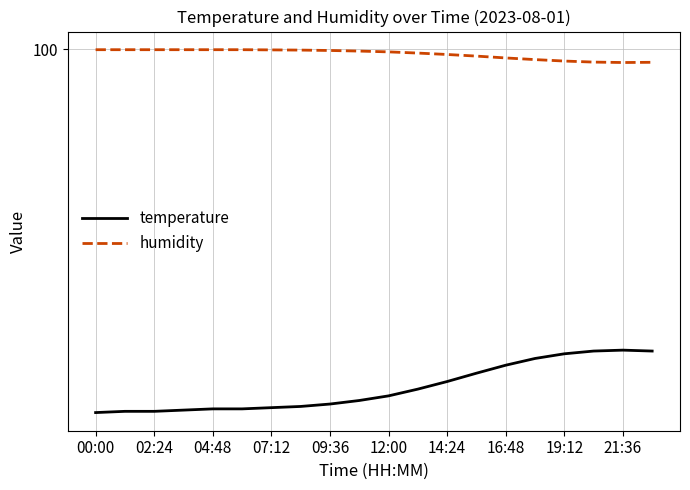

Which series has the widest spread of values?

humidity